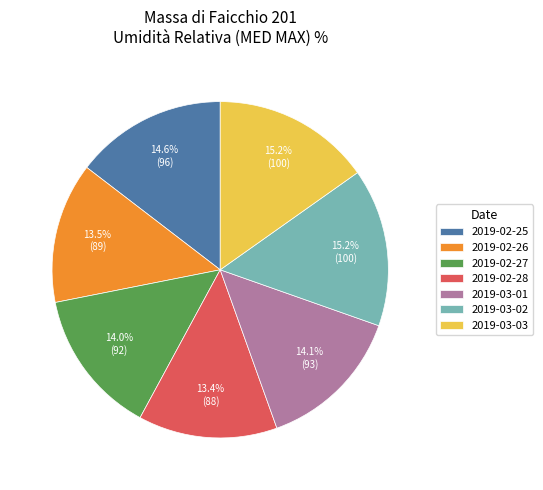

Is 2019-02-25 the majority of the pie?

No